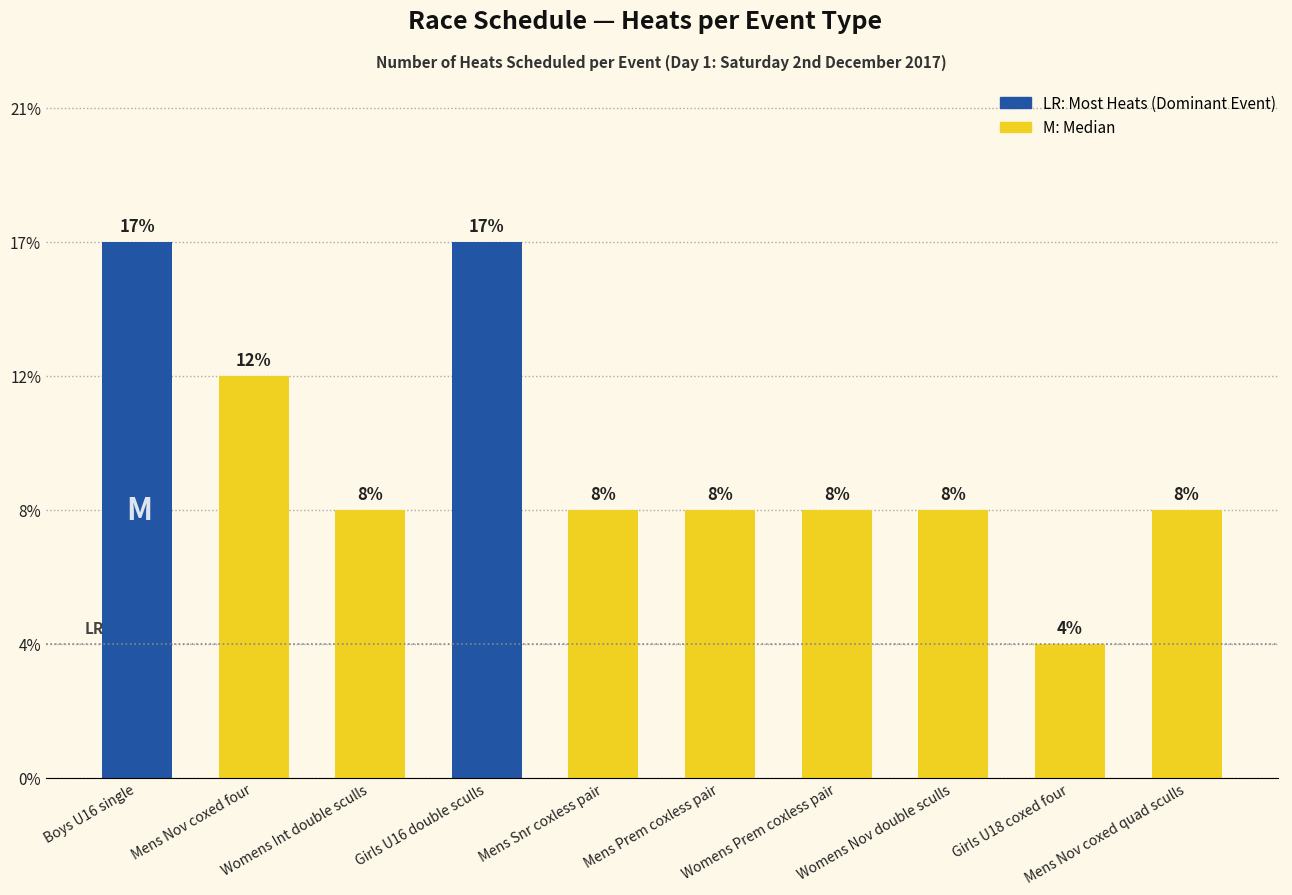

Is it true that the value at Mens Snr coxless pair is 1?

False